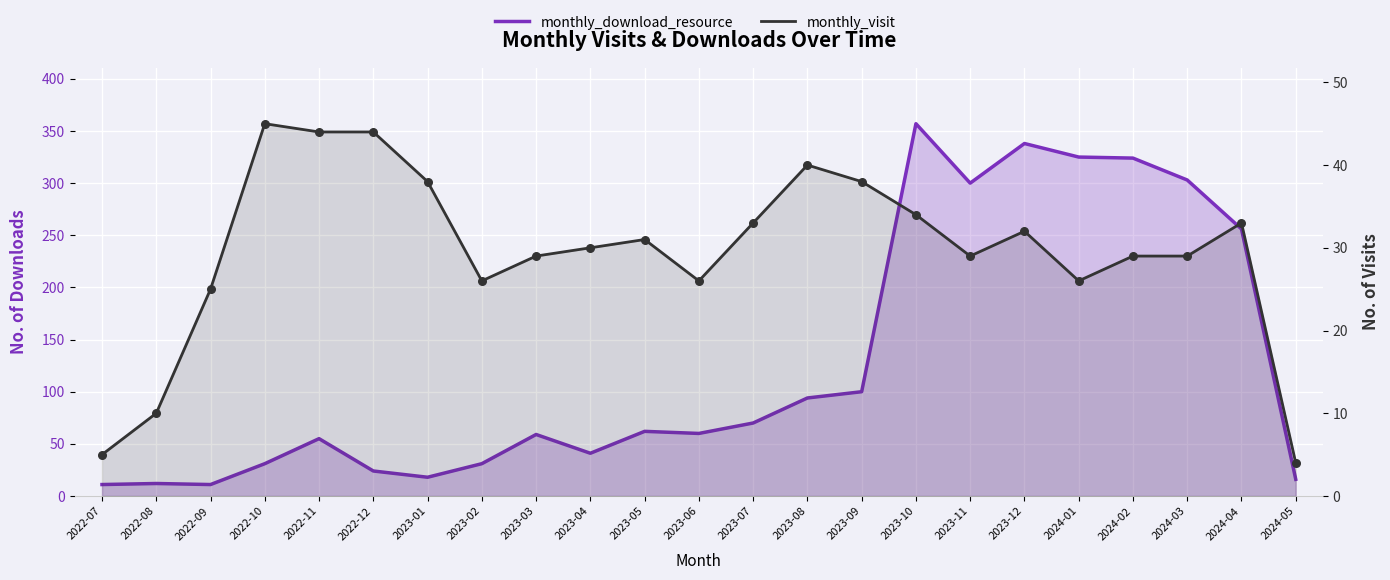

At which category is the sum across all series the highest?

2023-10